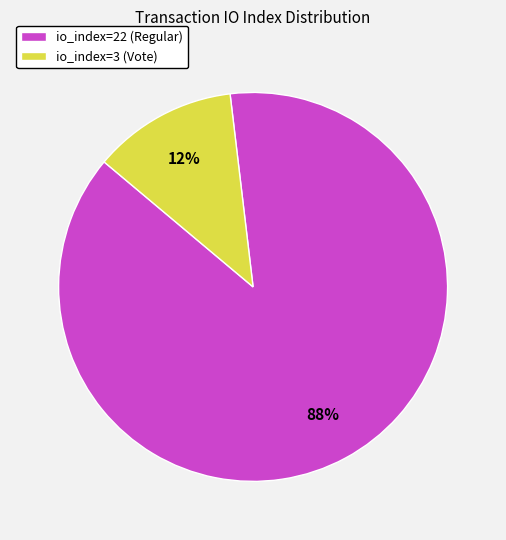

Is io_index=3 (Vote) the majority of the pie?

No